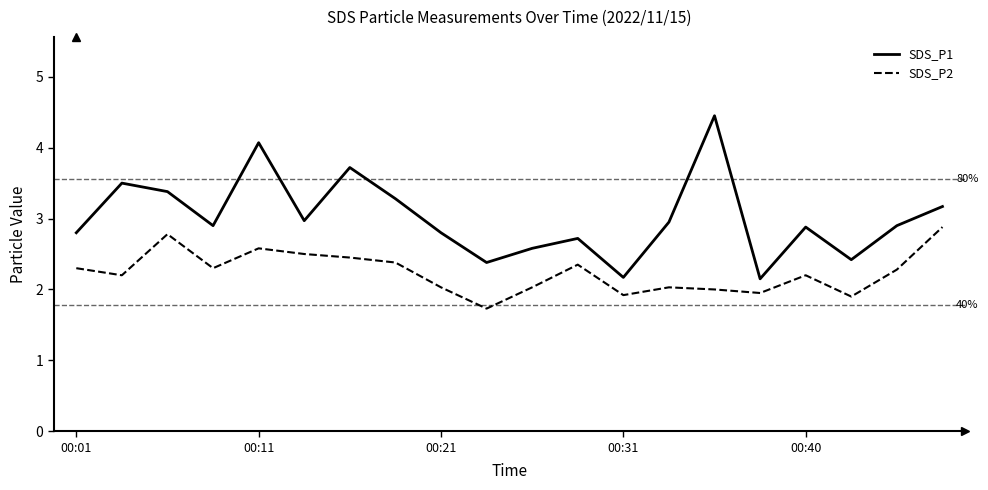

Which series has the widest spread of values?

SDS_P1